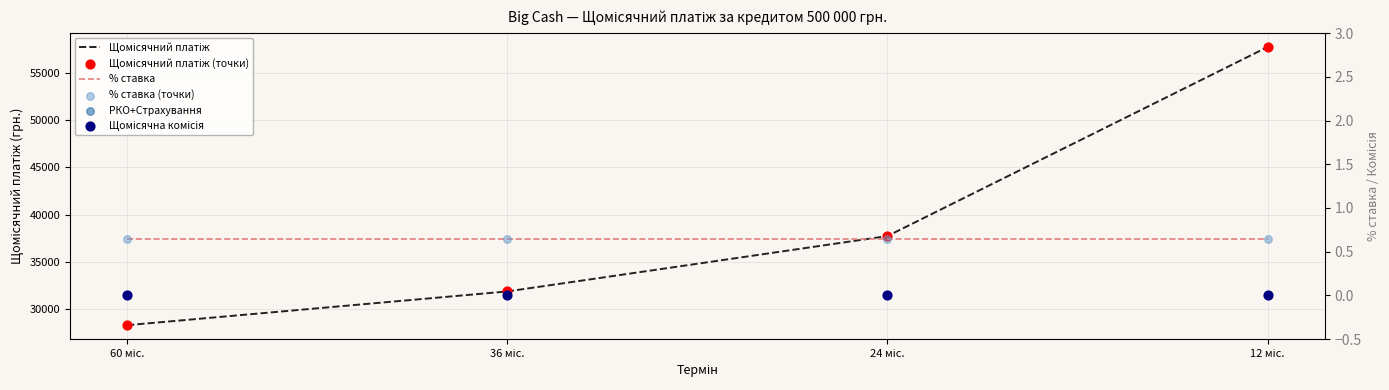

Which series reaches the minimum Y coordinate?

РКО+Страхування